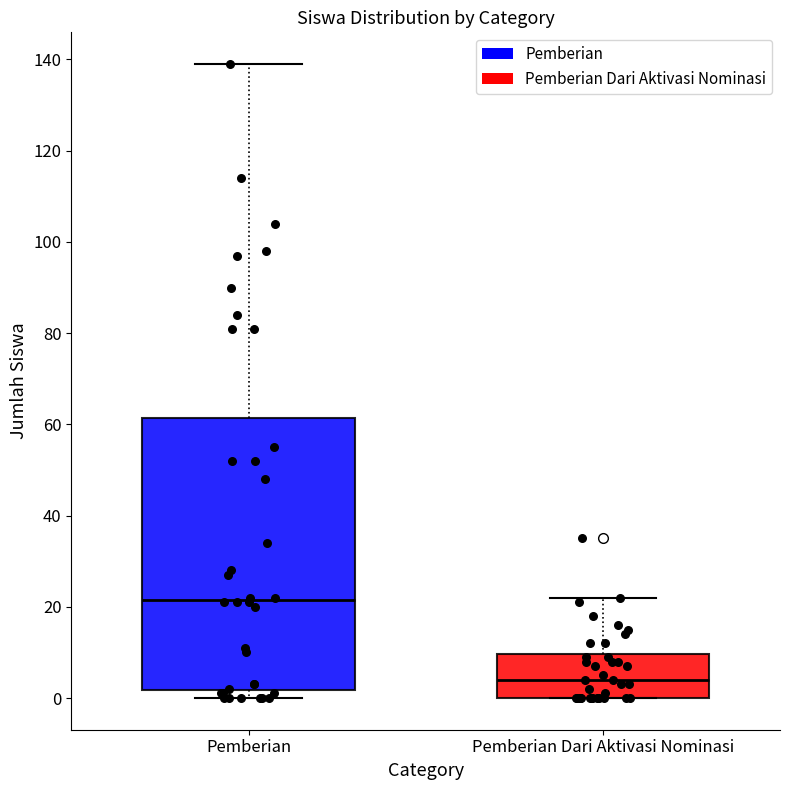

Reading left to right, read every box against the y-axis: the position of its median line, the range the box covers, and the ends of its whiskers. The values are not printed on the chart, so give them approximately, as read against the axis.

Pemberian: median 22, box 2 to 62, whiskers 0 to 140
Pemberian Dari Aktivasi Nominasi: median 4, box 0 to 10, whiskers 0 to 22